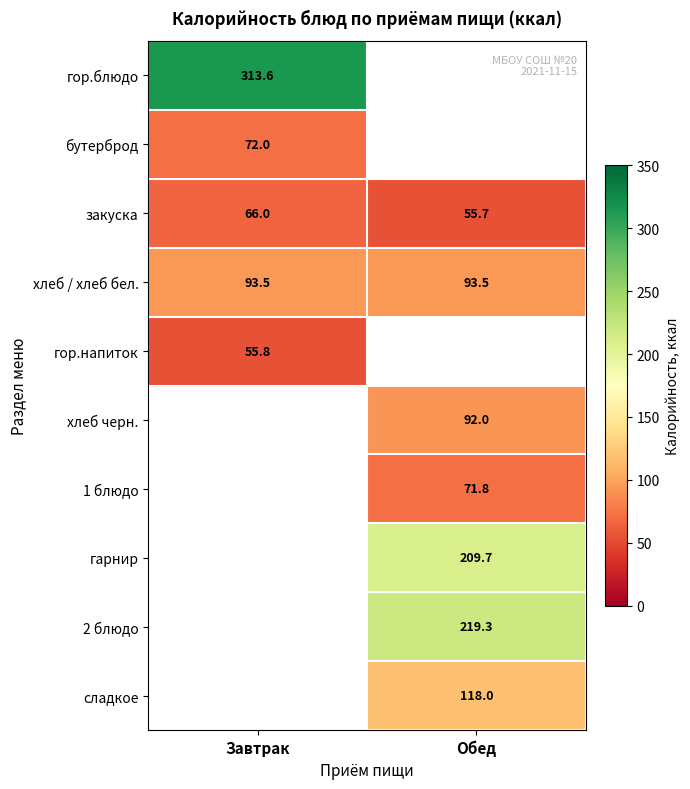

Between Завтрак and Обед, which is larger?

Обед